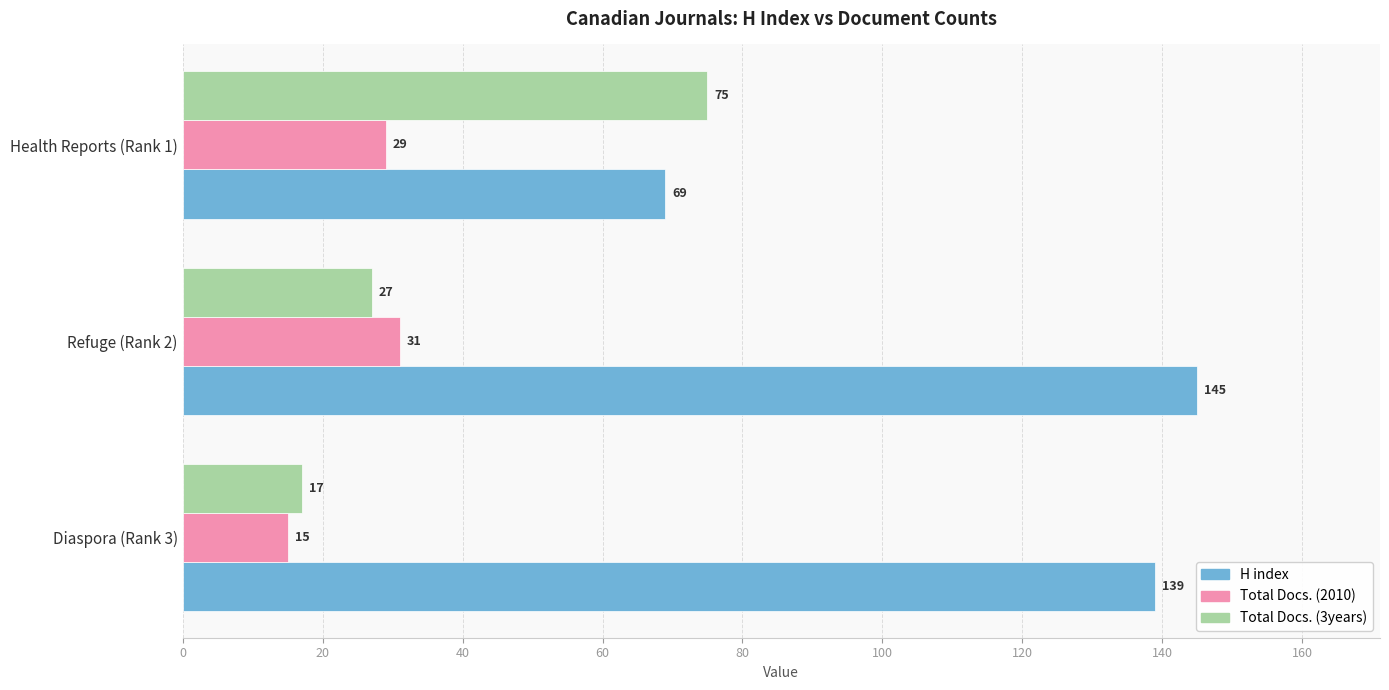

Rank the series at Diaspora (Rank 3) from highest to lowest value.

H index, Total Docs. (3years), Total Docs. (2010)